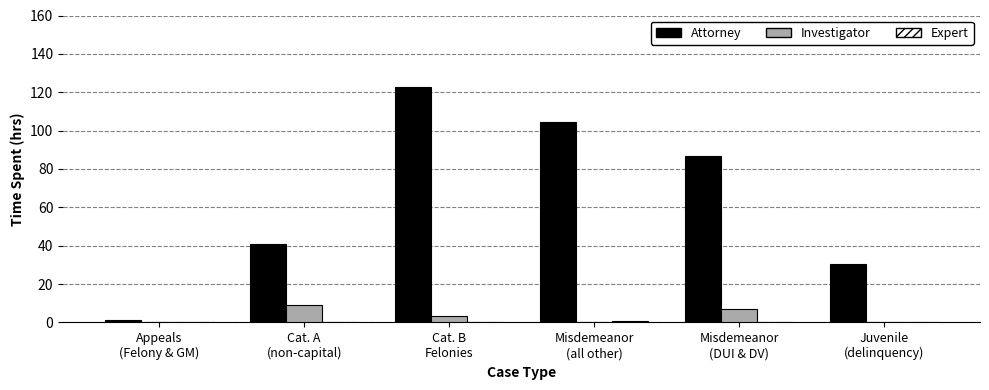

Which series has the largest total across all categories?

Attorney